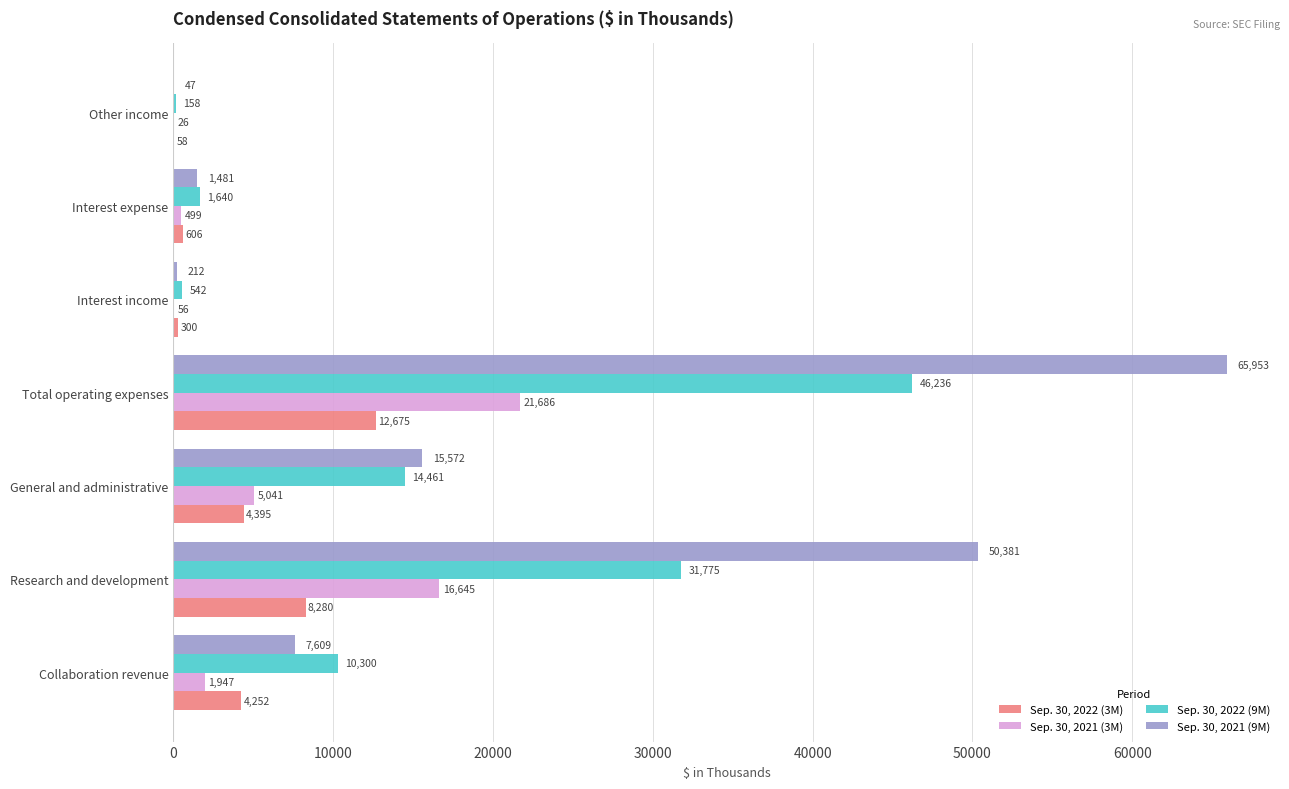

At which category is the sum across all series the highest?

Total operating expenses